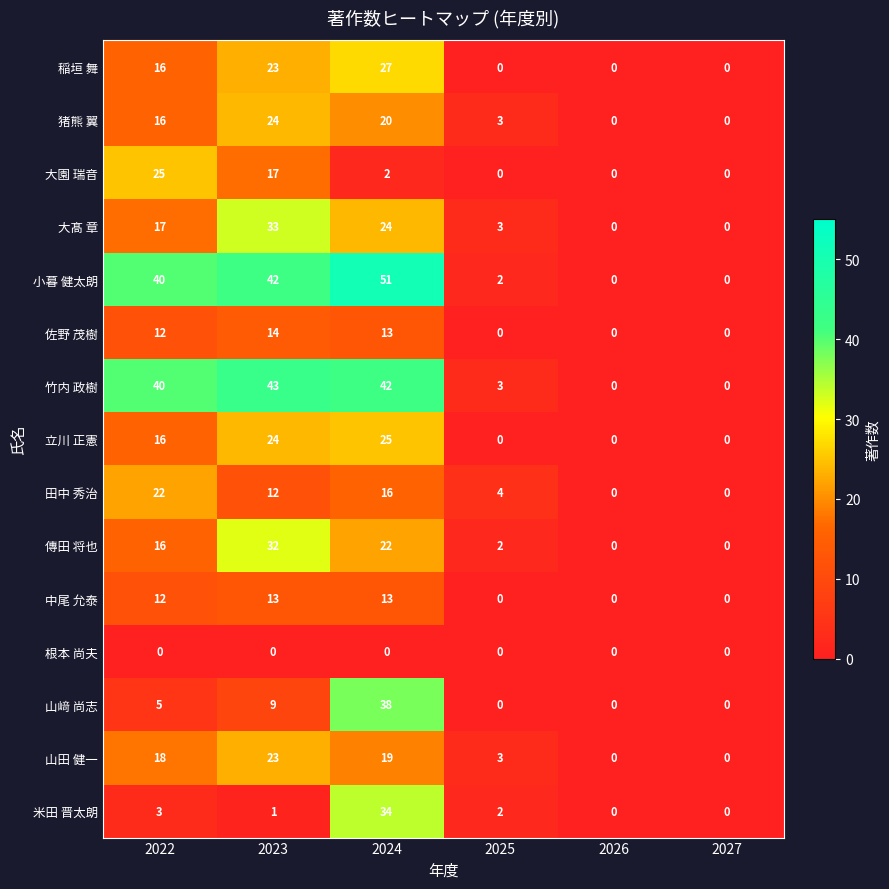

Which series has the widest spread of values?

小暮 健太朗